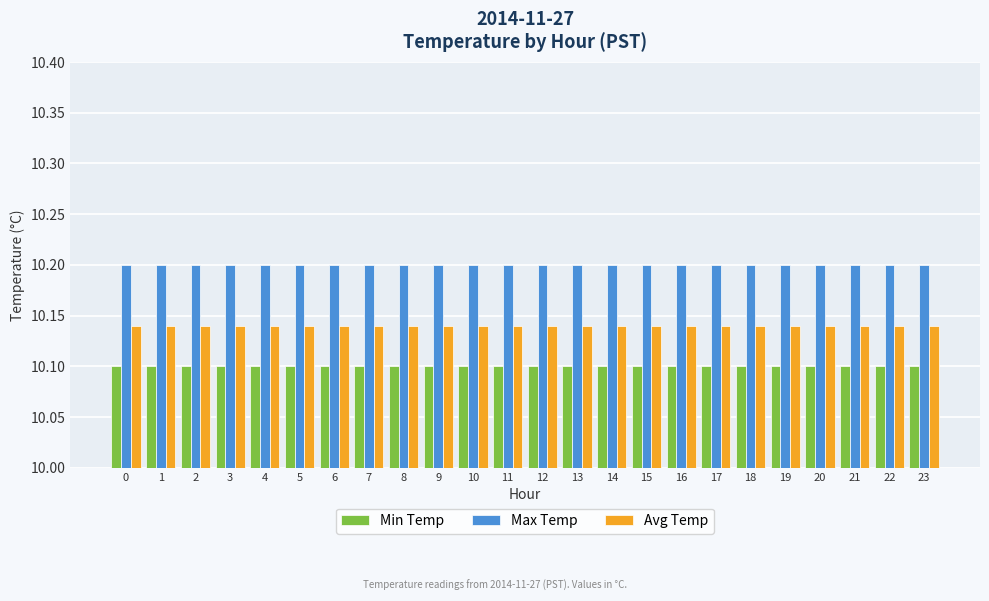

What are all the series names shown in the legend?

Min Temp, Max Temp, Avg Temp